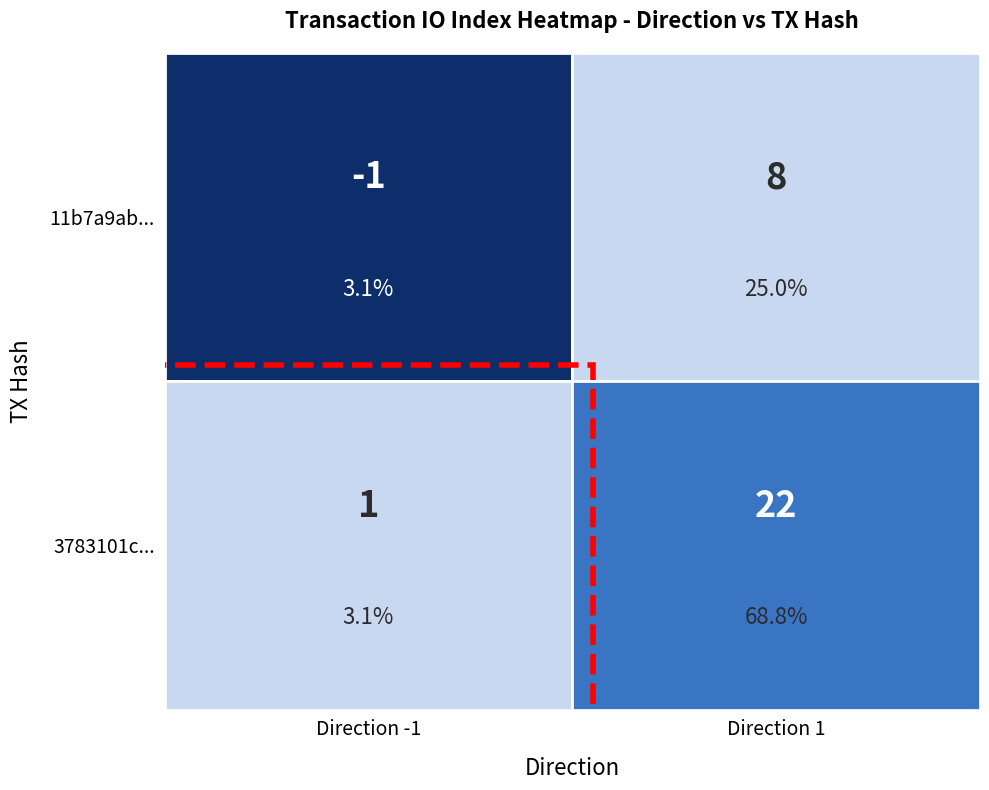

What is the average value of the 11b7a9ab84eb977135ce9ee4341992be4ad8766 series?

4